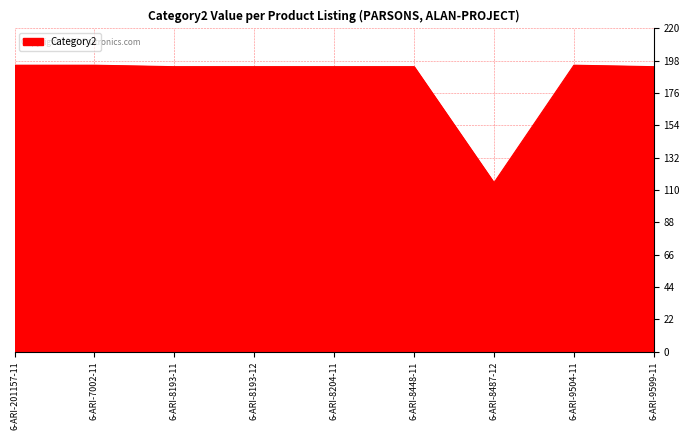

What is the difference between the maximum and second lowest values?

1